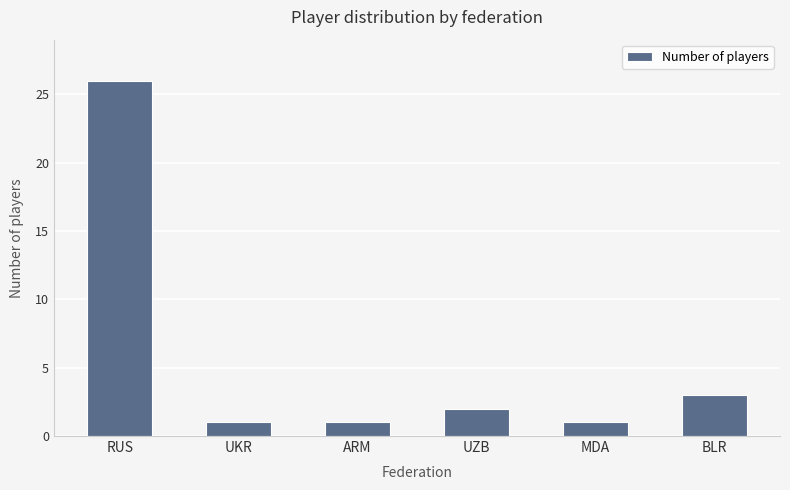

Where is the data nearest to the value 13?

BLR